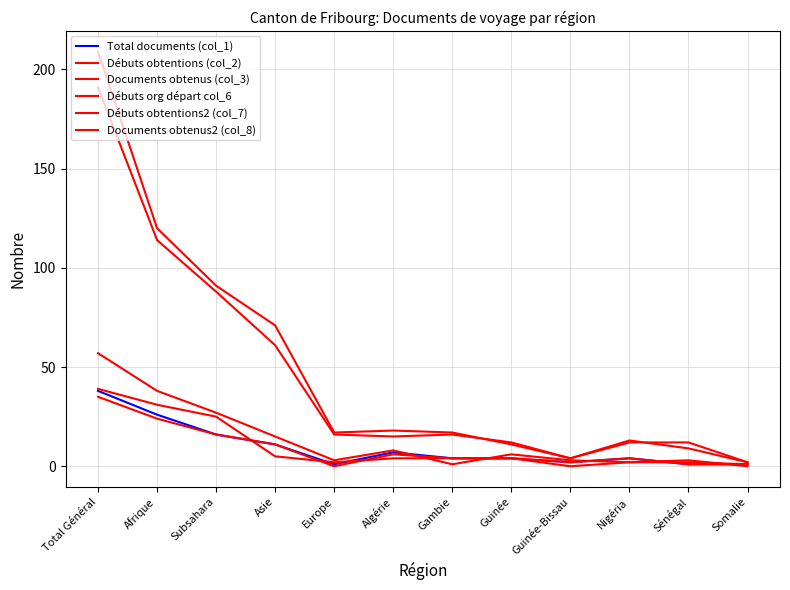

Where do Débuts org départ col_6 and Débuts obtentions (col_2) first cross each other?

Algérie and Gambie